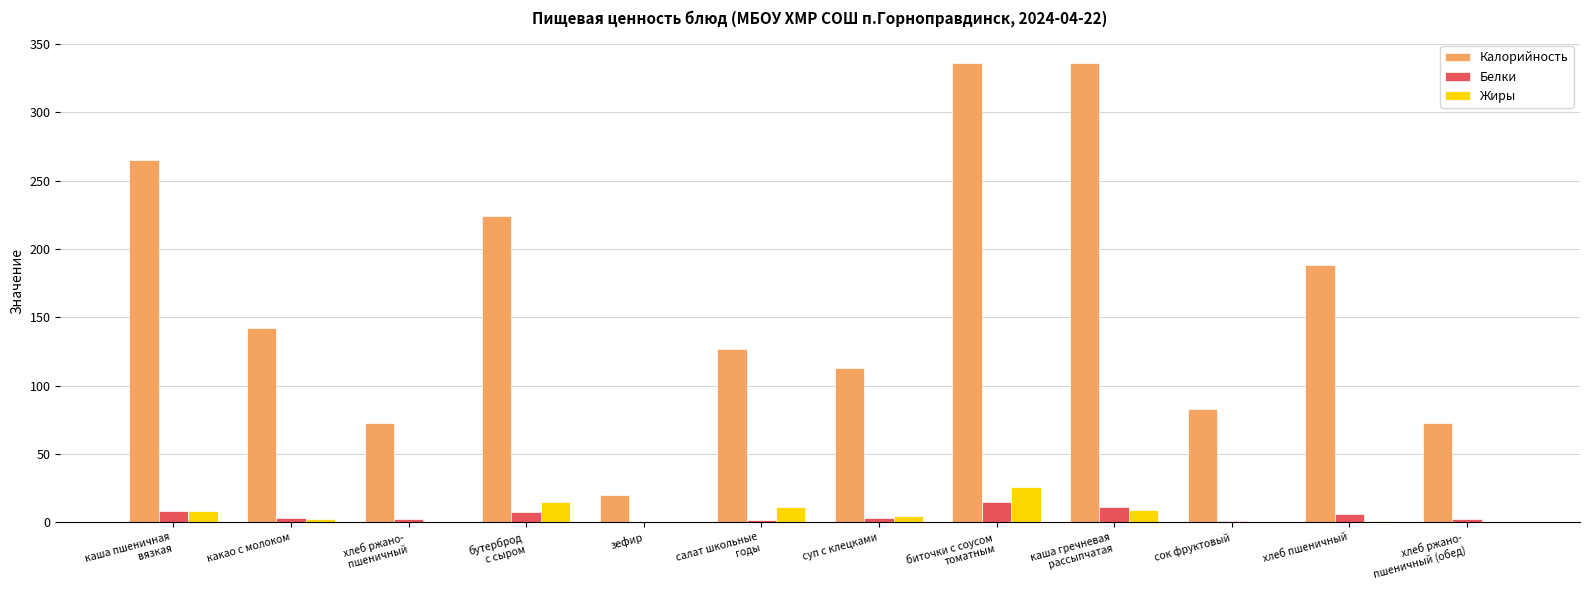

At which label is Калорийность closest to 178?

хлеб пшеничный